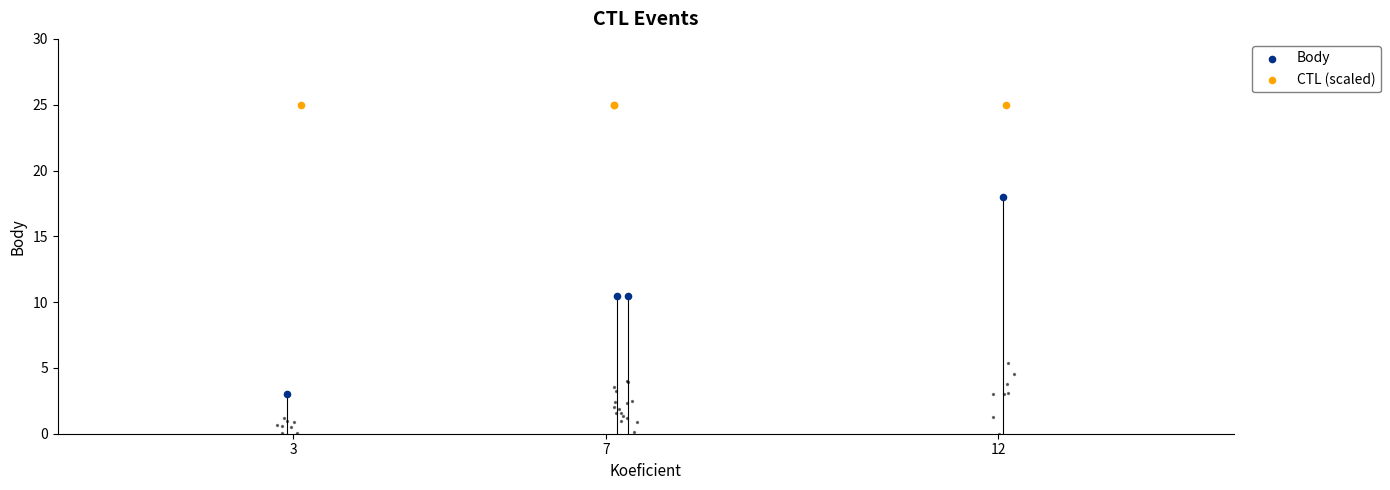

Which series has the widest spread of Y values?

Body